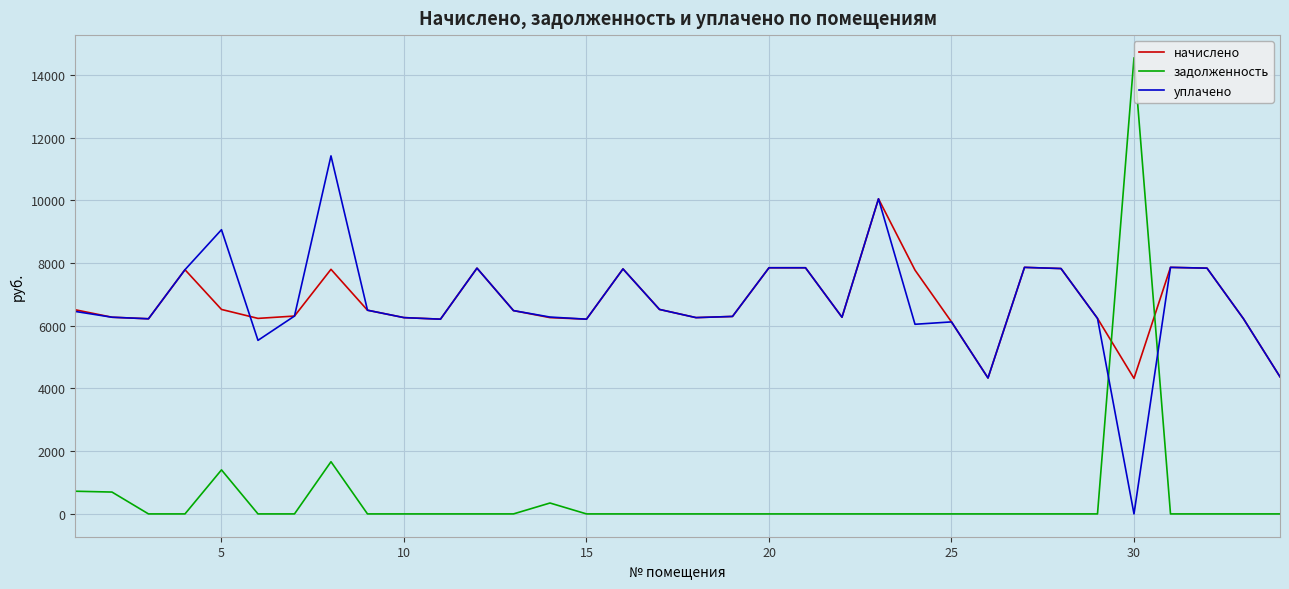

How many intersections are there between начислено and задолженность?

2